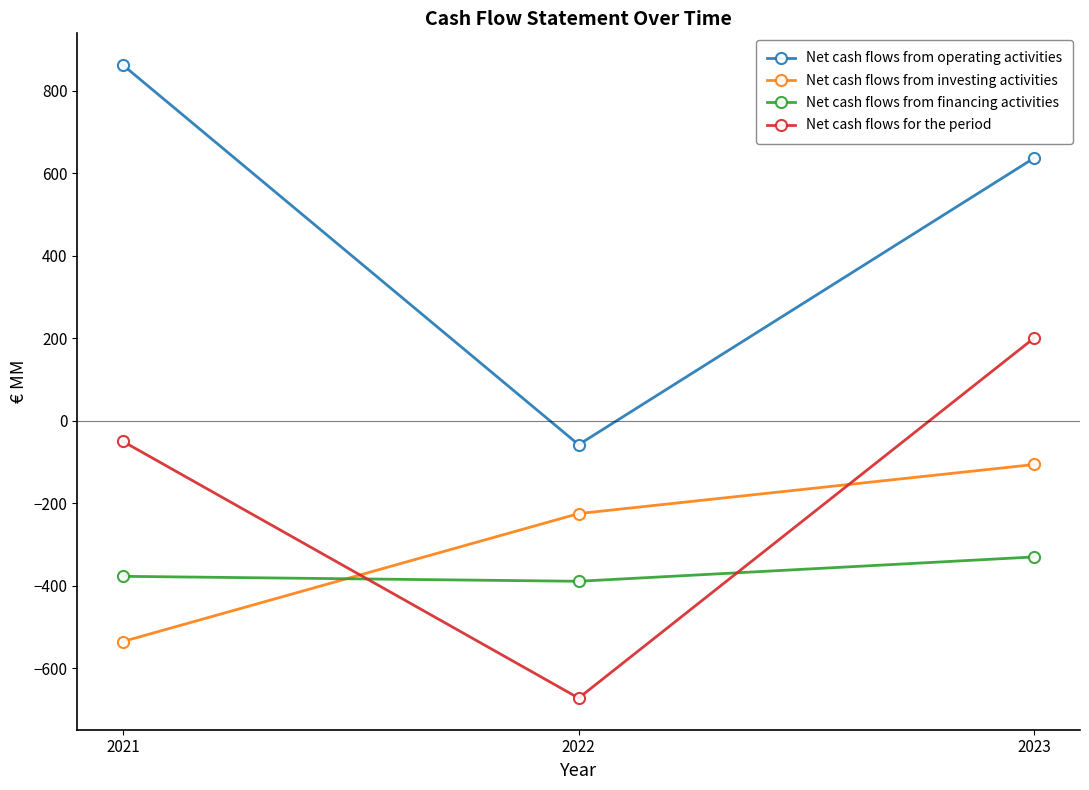

Which category has the highest value in the Net cash flows for the period series?

2023